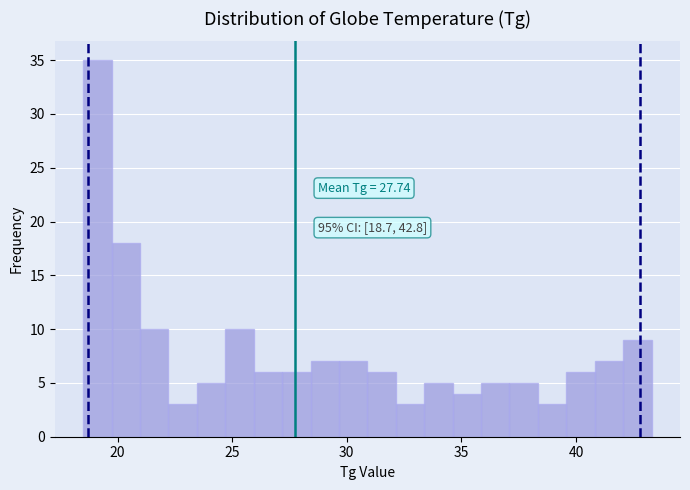

Read against the x-axis, roughly where is the centre of the tallest bar?

19.0